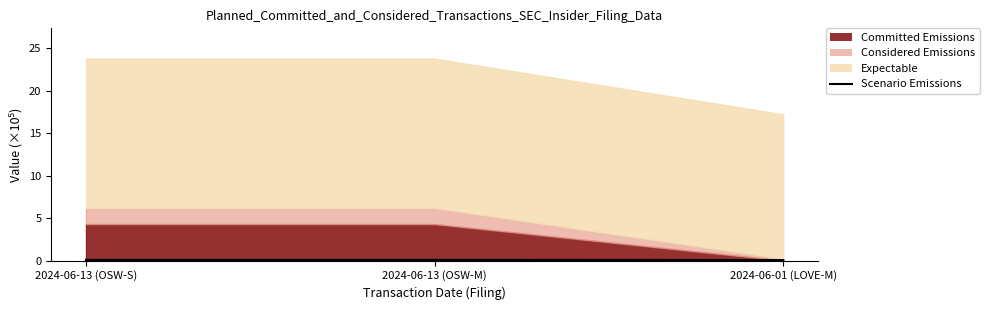

What position from the right is 2024-06-13 (OSW-S)?

3